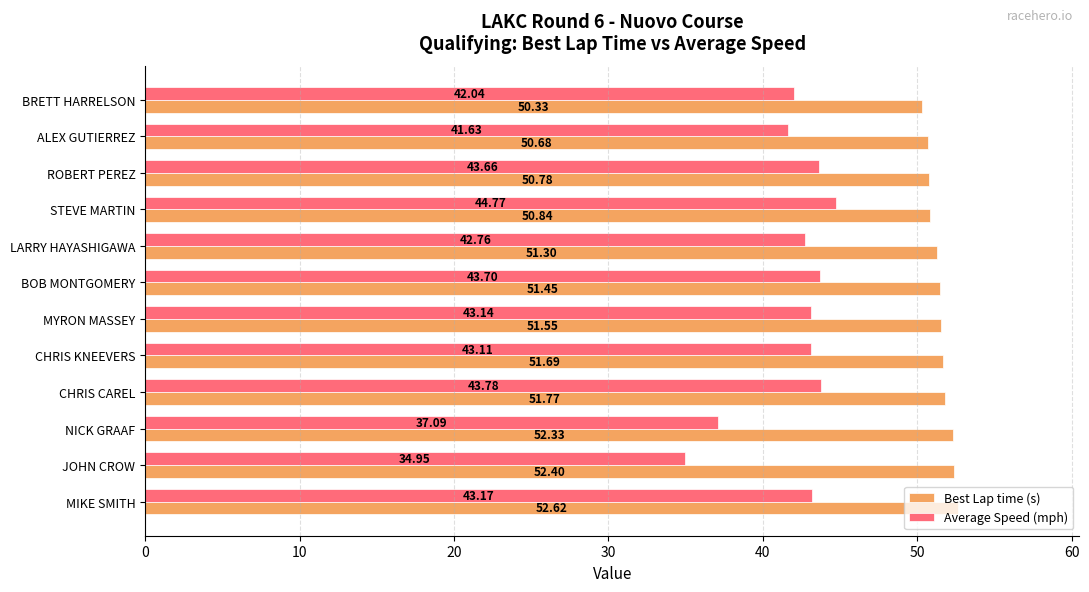

At how many categories does at least one series exceed 47?

12